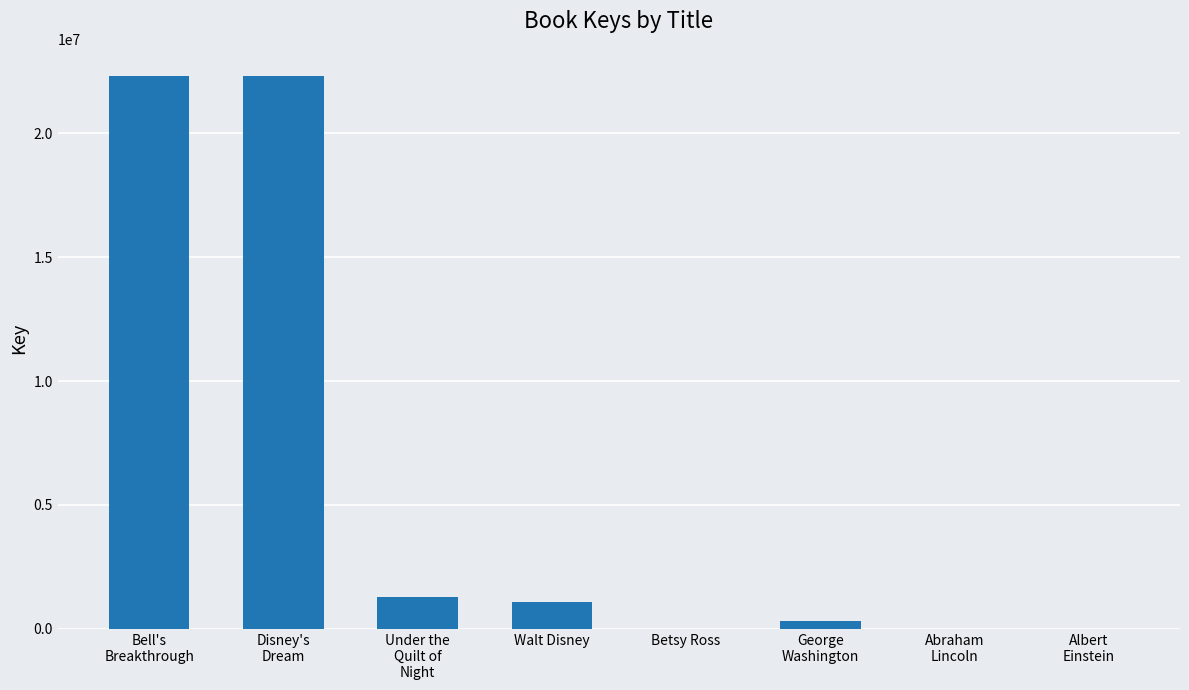

Is it true that the value at Walt Disney is 1070183?

True